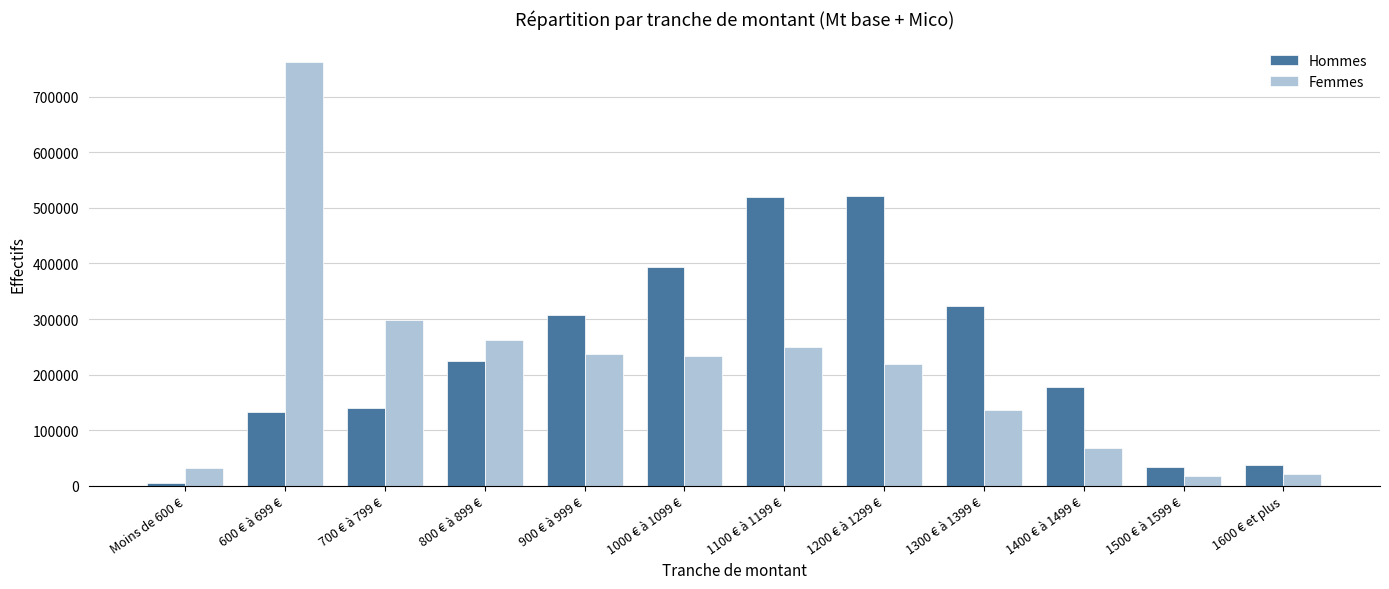

The value of Femmes at 1100 € à 1199 € is 421533. True or false?

False